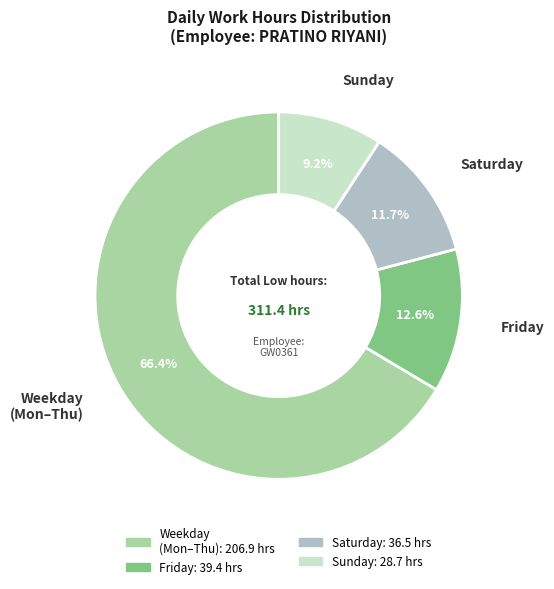

Is the sum of Weekday (Mon–Thu) and Friday greater than half?

Yes